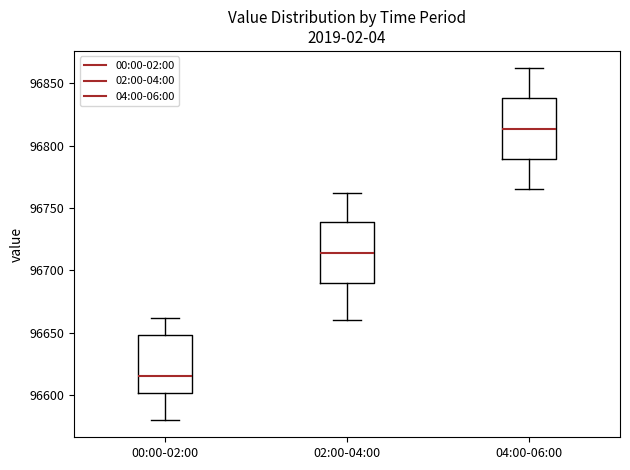

Reading left to right, read every box against the y-axis: the position of its median line, the range the box covers, and the ends of its whiskers. The values are not printed on the chart, so give them approximately, as read against the axis.

00:00-02:00: median 96615, box 96600 to 96650, whiskers 96580 to 96660
02:00-04:00: median 96715, box 96690 to 96740, whiskers 96660 to 96760
04:00-06:00: median 96815, box 96790 to 96840, whiskers 96765 to 96860